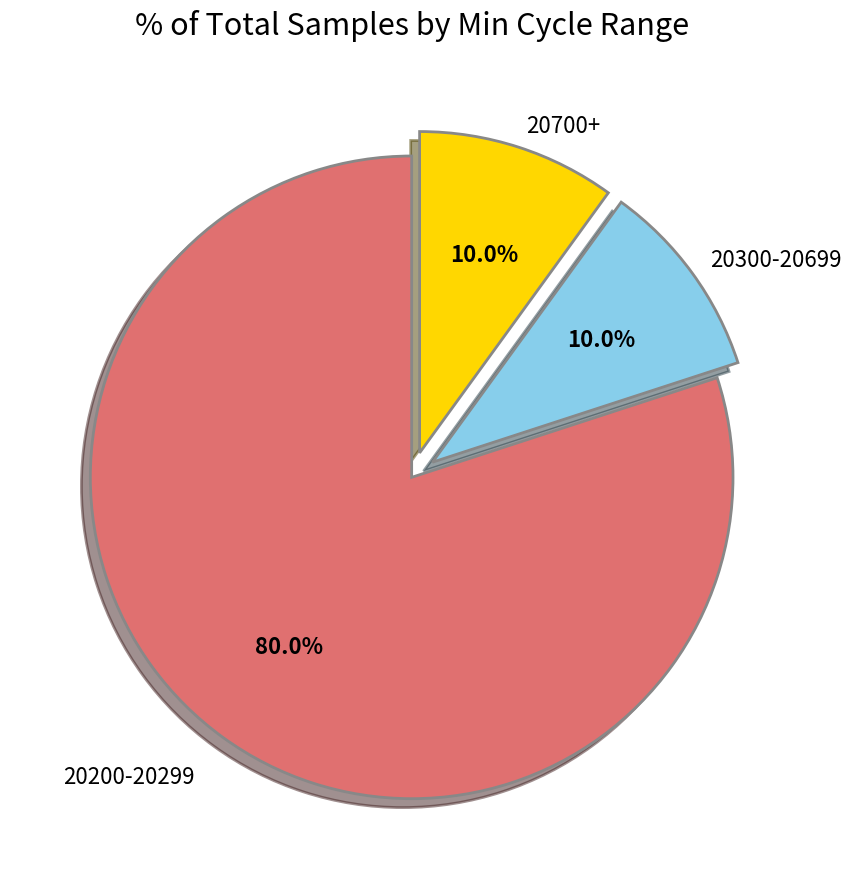

How many segments does this pie chart have?

3